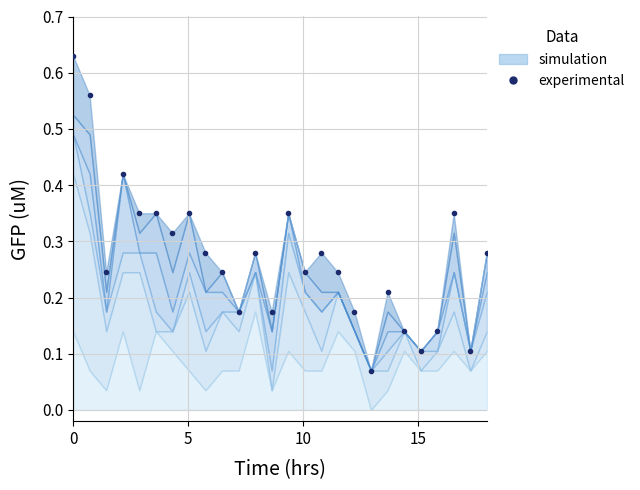

The value at 7 is 0.2. True or false?

False